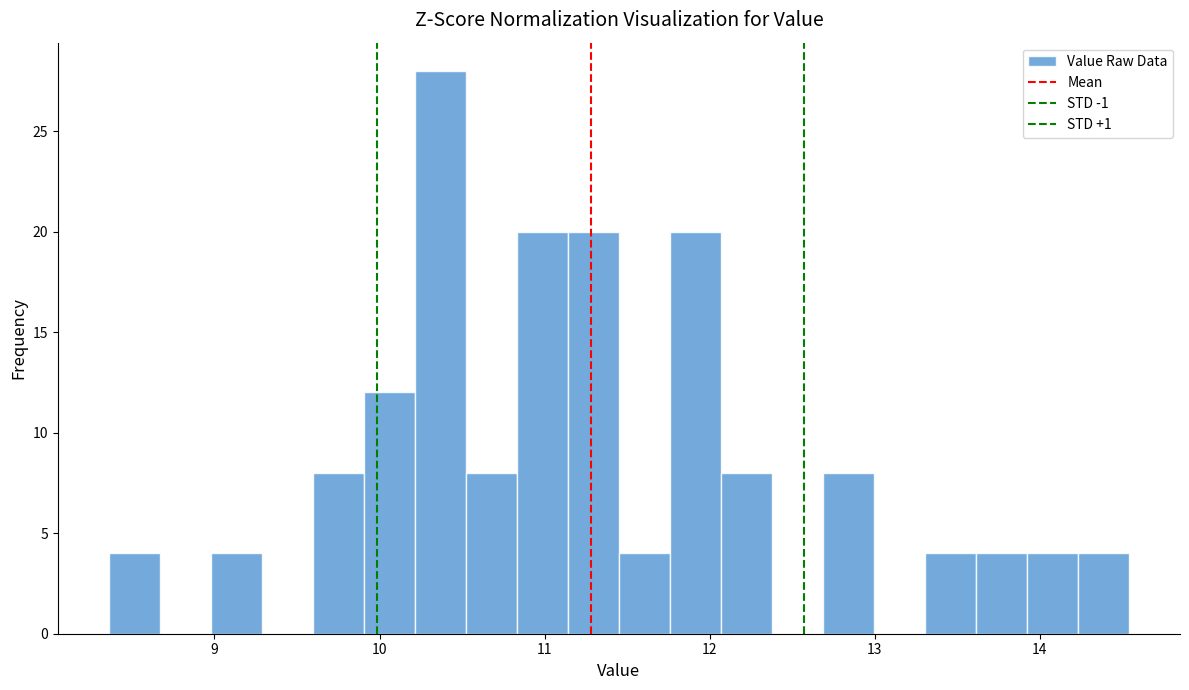

Around what value on the x-axis is the tallest bar? Give the approximate position of its centre, as read against the axis.

10.4